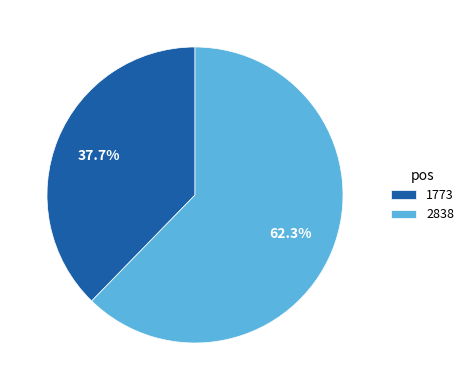

Which category has the smallest portion of the pie?

1773